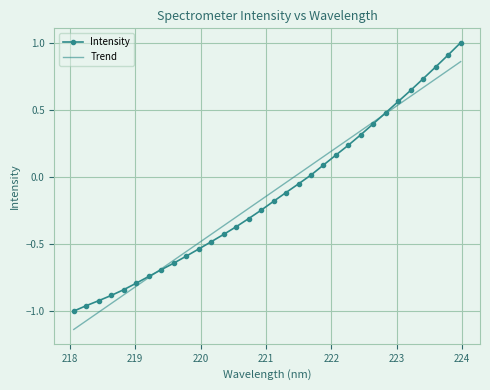

List the series in order of their peak value, highest first.

Intensity, Trend